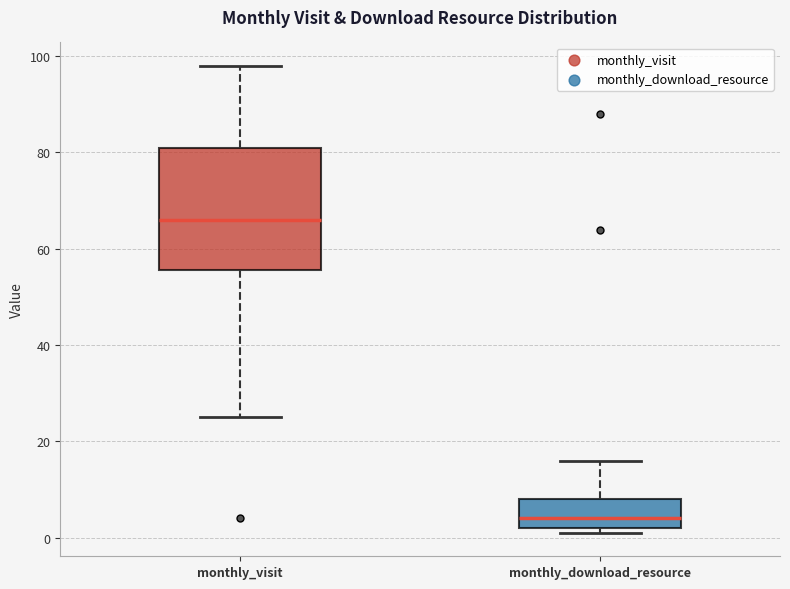

Which box has the lowest median line?

monthly_download_resource